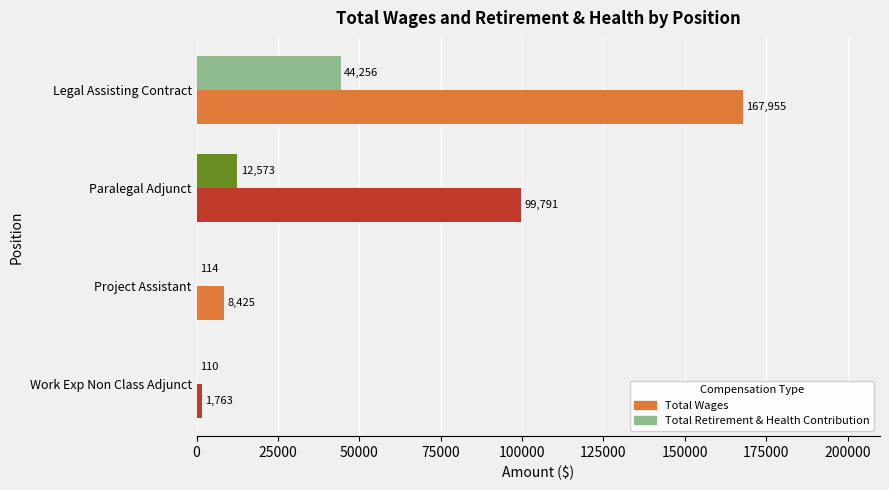

At which category is the sum across all series the highest?

Legal Assisting Contract